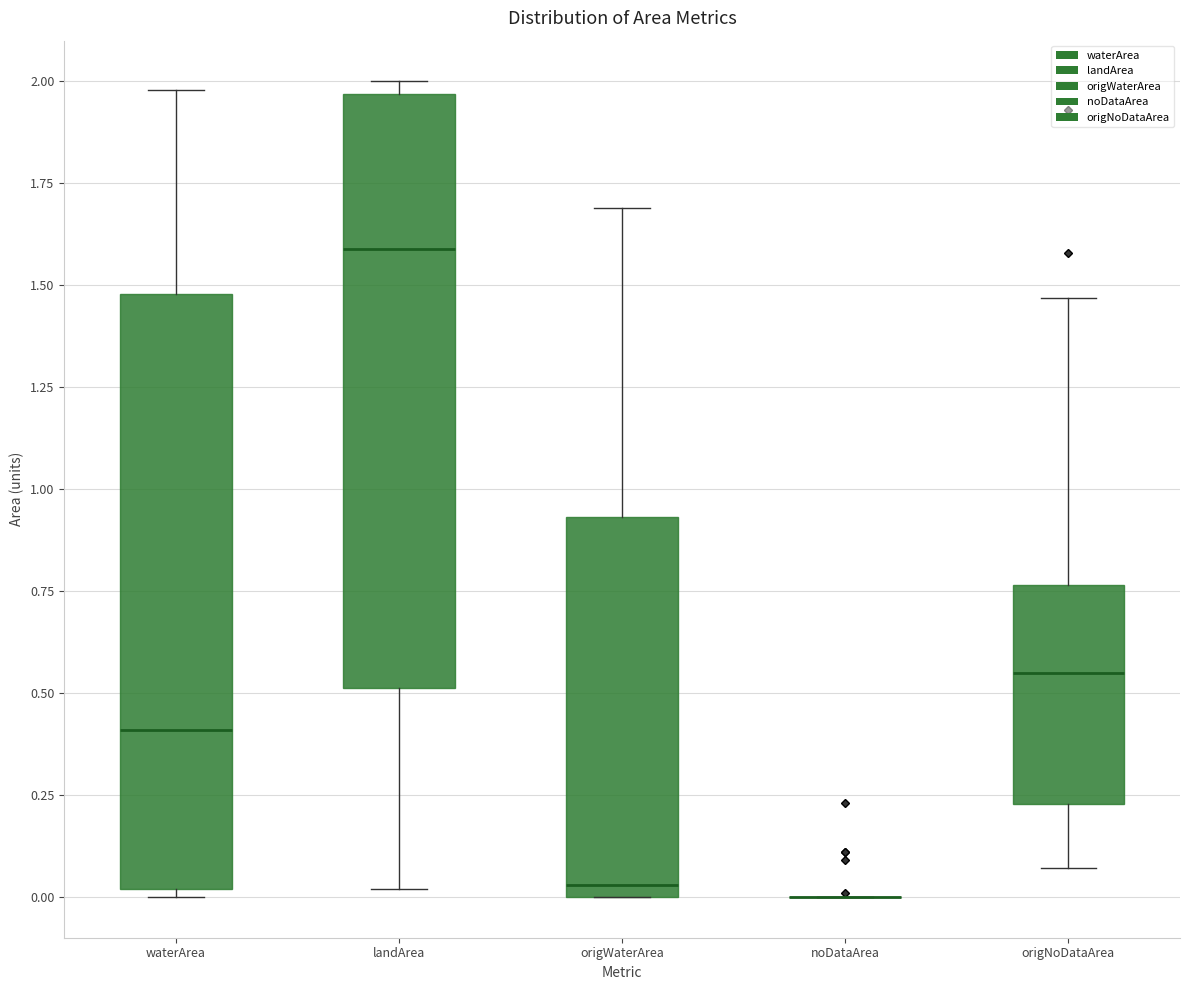

Reading left to right, read every box against the y-axis: the position of its median line, the range the box covers, and the ends of its whiskers. The values are not printed on the chart, so give them approximately, as read against the axis.

waterArea: median 0.40, box 0.00 to 1.50, whiskers 0.00 (just below the box's lower edge) to 2.00
landArea: median 1.60, box 0.50 to 1.95, whiskers 0.00 to 2.00
origWaterArea: median 0.05, box 0.00 to 0.95, whiskers 0.00 to 1.70
noDataArea: box collapsed to a line at 0.00, whiskers 0.00 to 0.00
origNoDataArea: median 0.55, box 0.25 to 0.75, whiskers 0.05 to 1.45